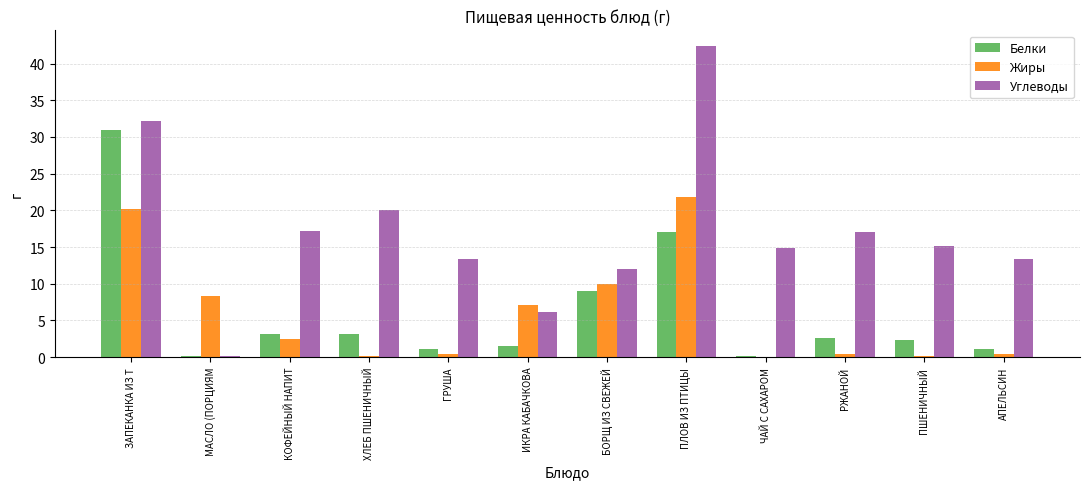

Which category has the highest value in the Жиры series?

ПЛОВ ИЗ ПТИЦЫ